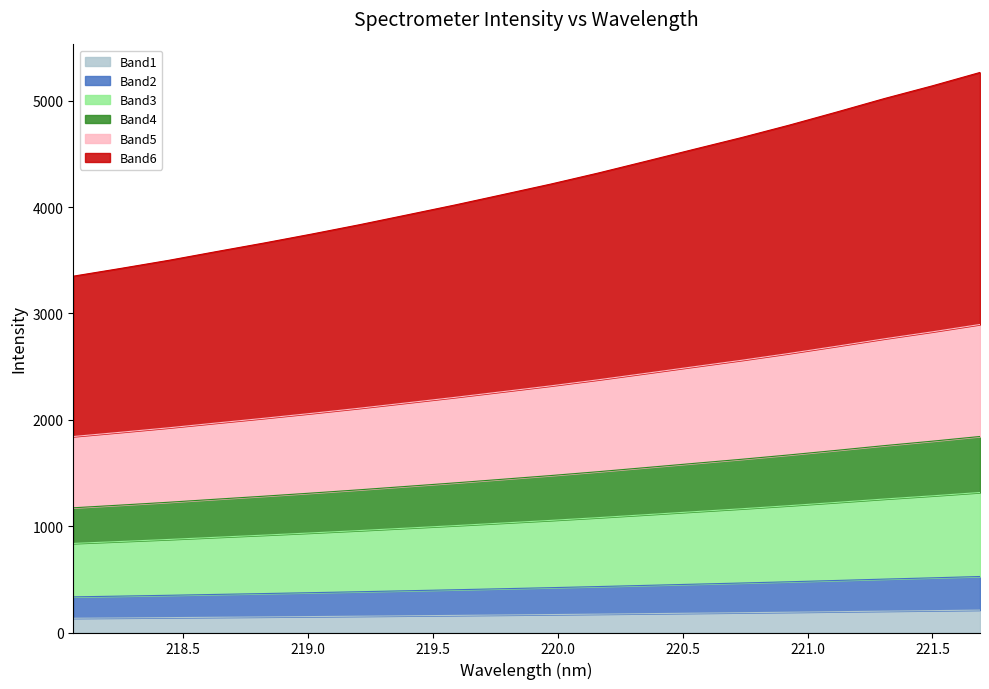

Does the chart have visible grid lines?

No